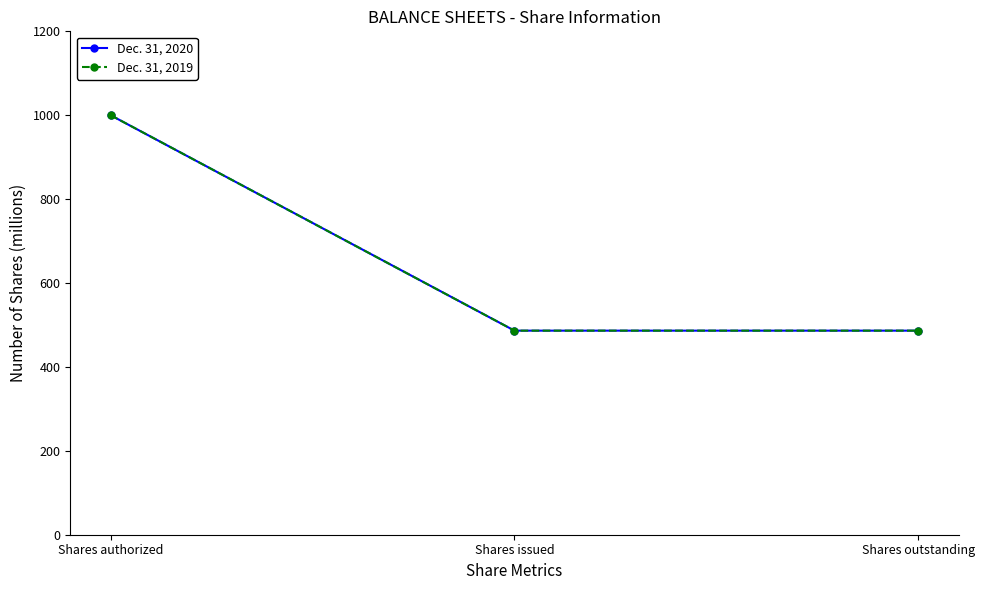

What is the sum of all Dec. 31, 2019 values?

1973.0